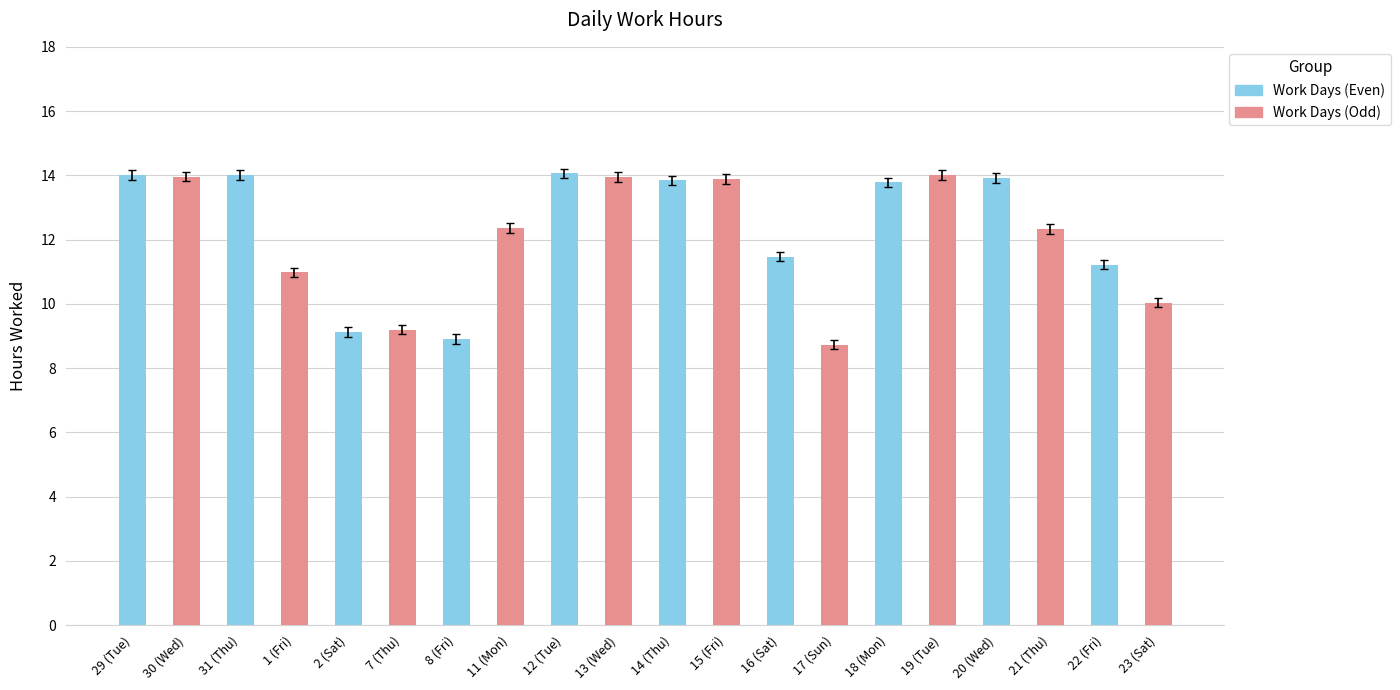

Are the bars grouped side by side (vs. stacked)?

No